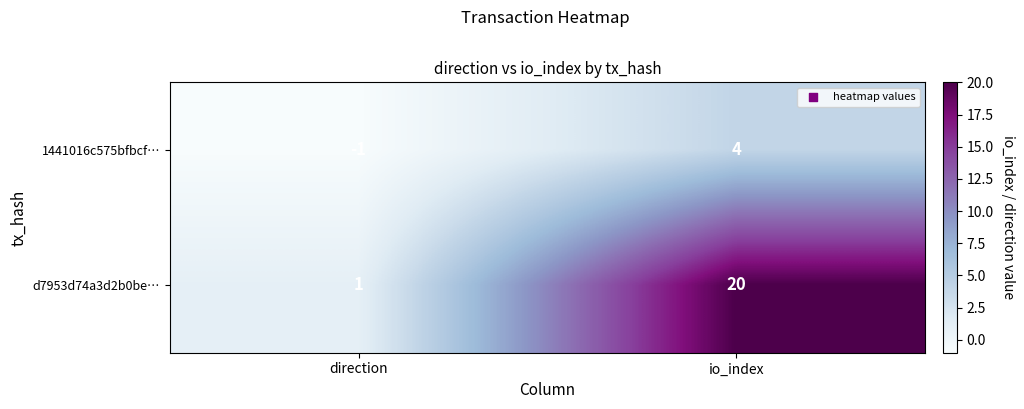

List the labels in order of d7953d74a3d2b0be… value, smallest first.

direction, io_index